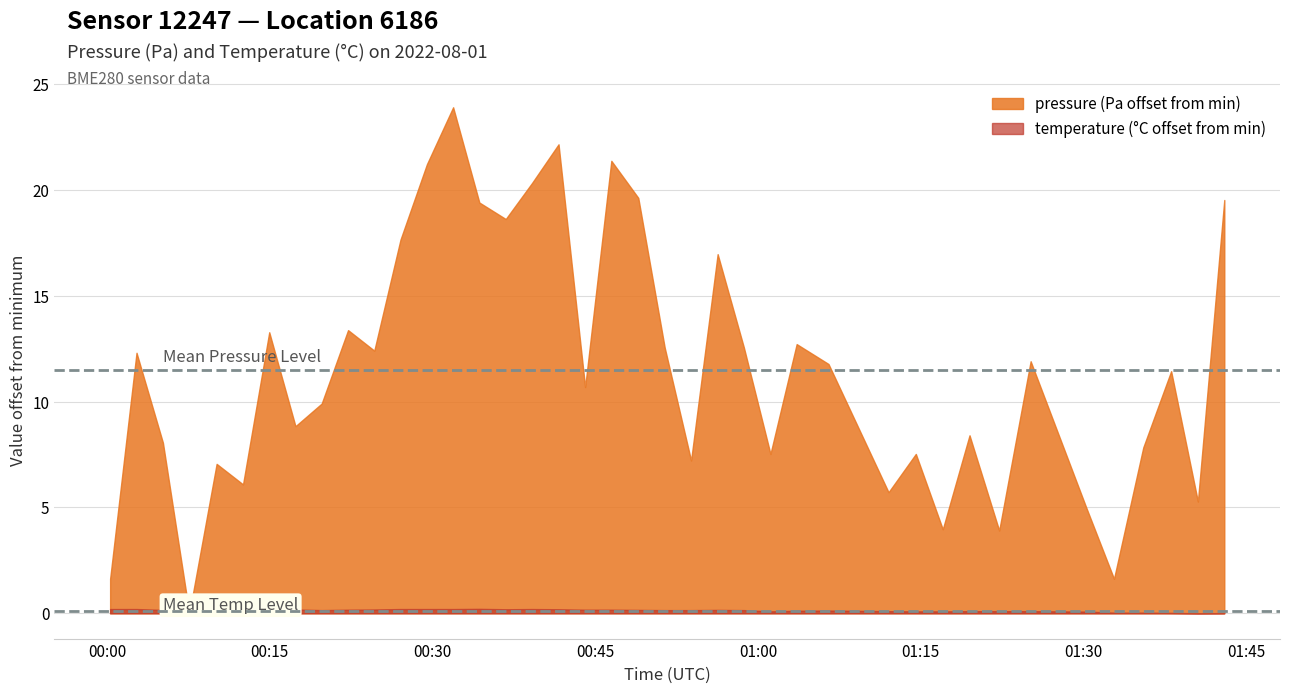

At which category is the sum across all series the highest?

2022-08-01T00:31:54